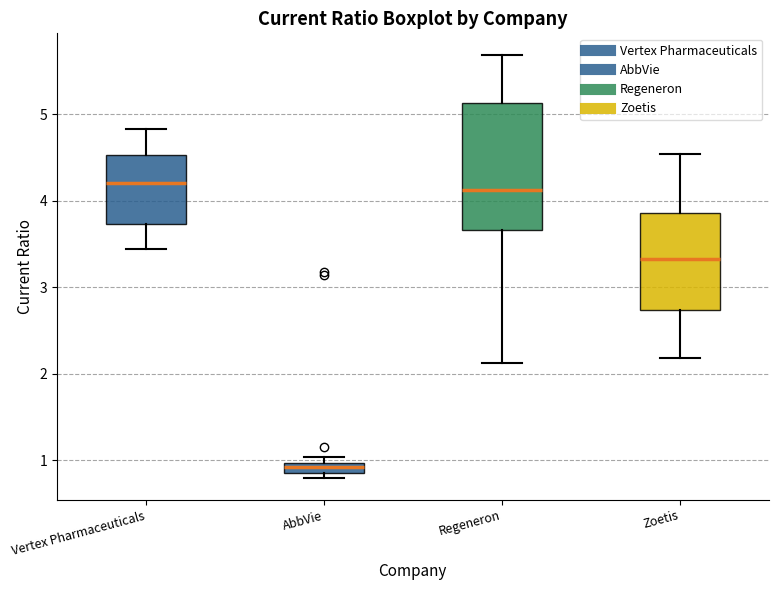

Where does the upper whisker of the box for Regeneron end on the y-axis? The values are not printed on the chart, so give them approximately, as read against the axis.

5.7